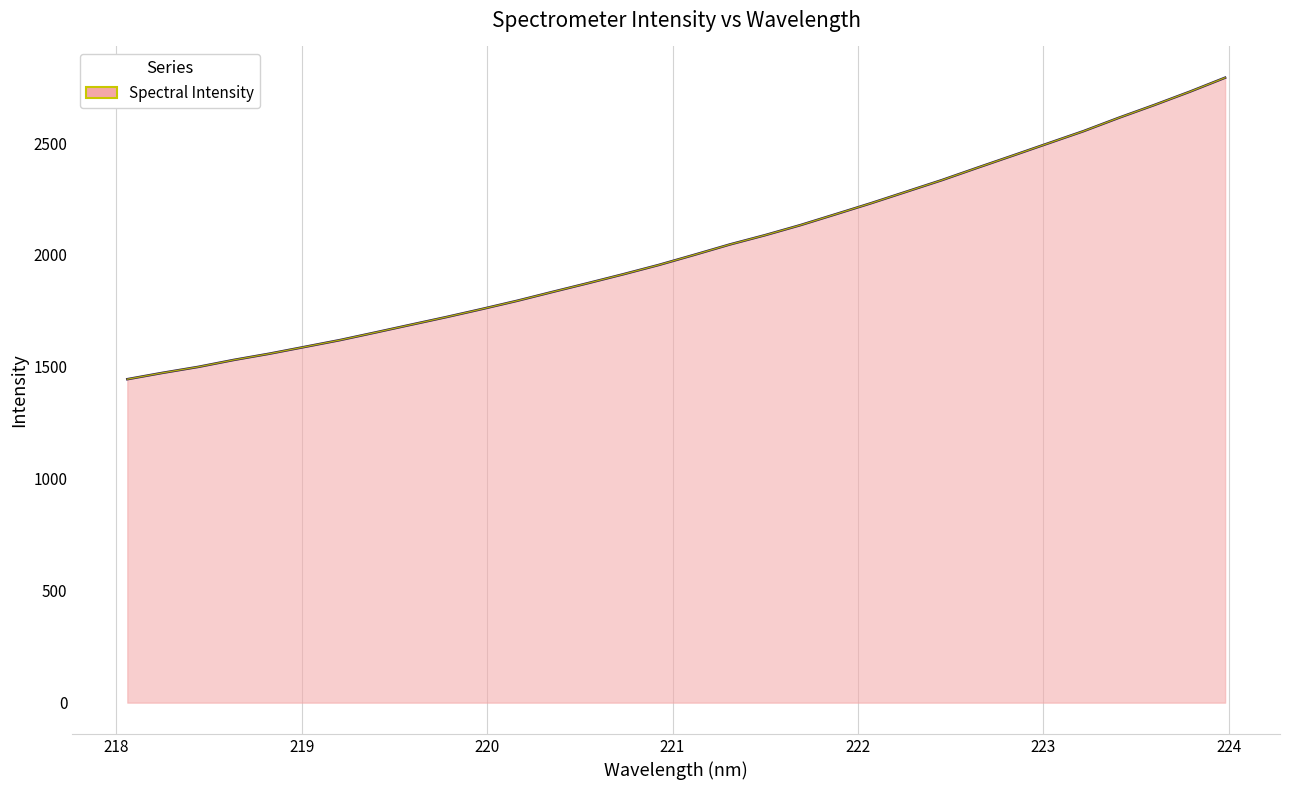

What is the difference between the maximum and minimum values?

1347.0